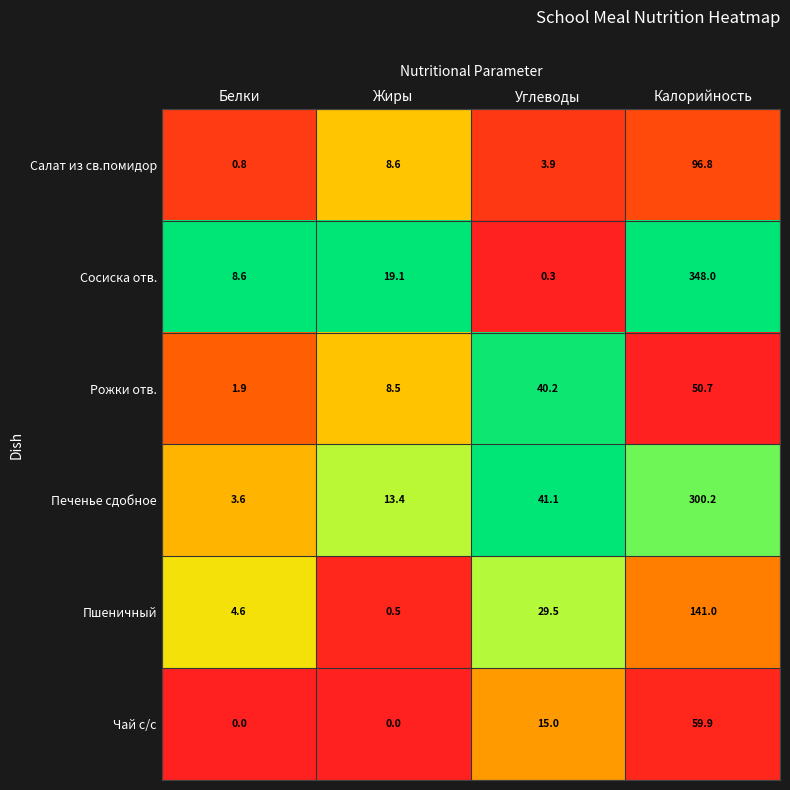

Reading left to right, transcribe all the data shown in this chart.

Салат из св.помидор: 0.8	8.6	3.9	96.8
Сосиска отв.: 8.6	19.1	0.3	348.0
Рожки отв.: 1.9	8.5	40.2	50.7
Печенье сдобное: 3.6	13.4	41.1	300.2
Пшеничный: 4.6	0.5	29.5	141.0
Чай с/с: 0.0	0.0	15.0	59.9